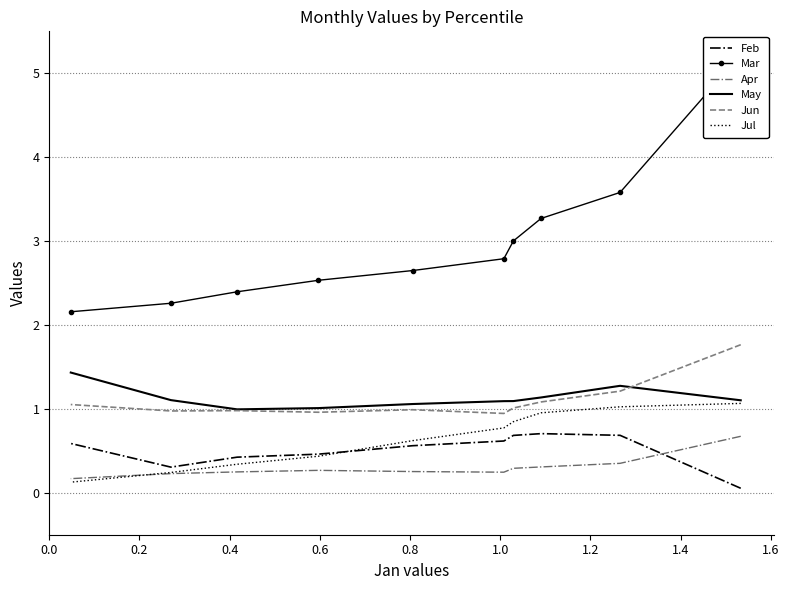

True or false: Jul and May intersect in this chart.

False